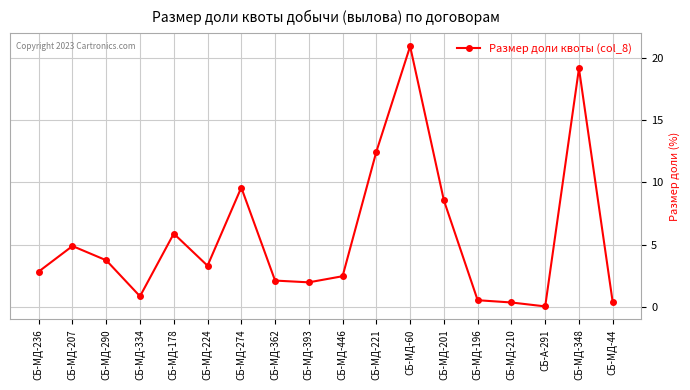

Approximately how many times larger is the value at СБ-МД-362 compared to СБ-МД-178?

0.4